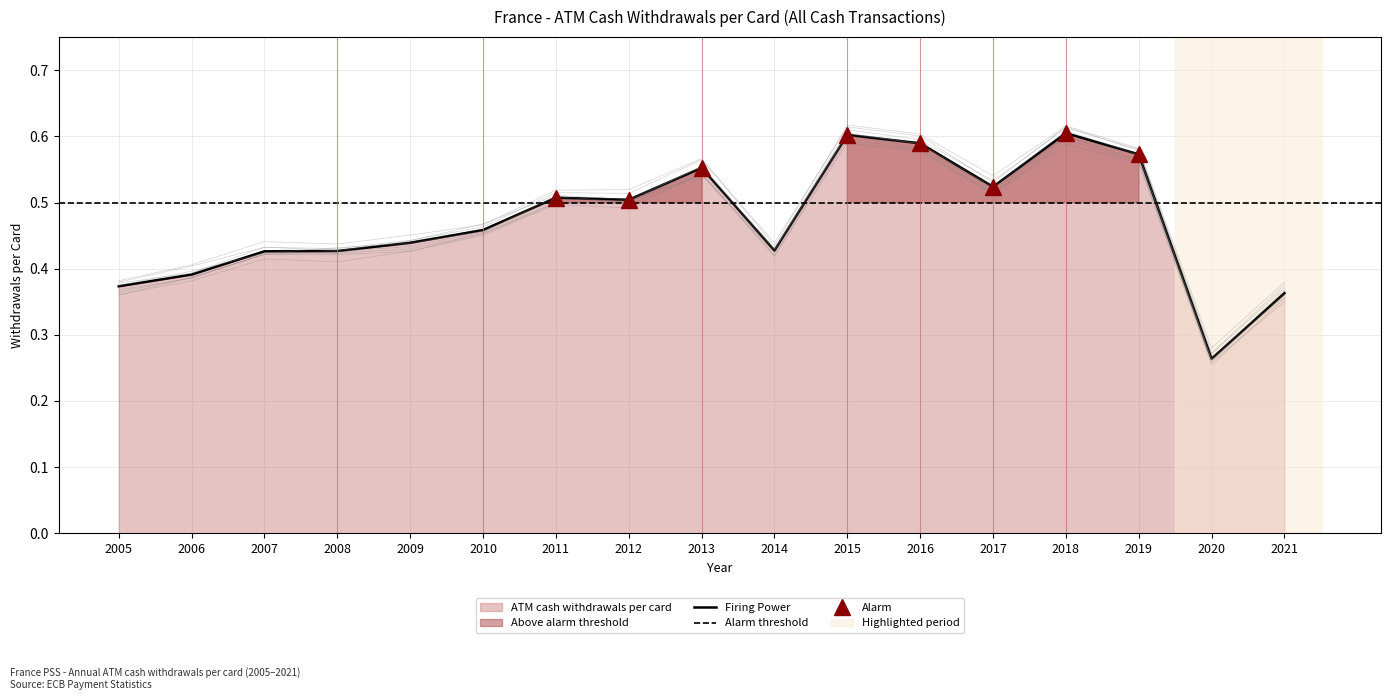

True or false: the data has more than 0 interior local peaks.

True